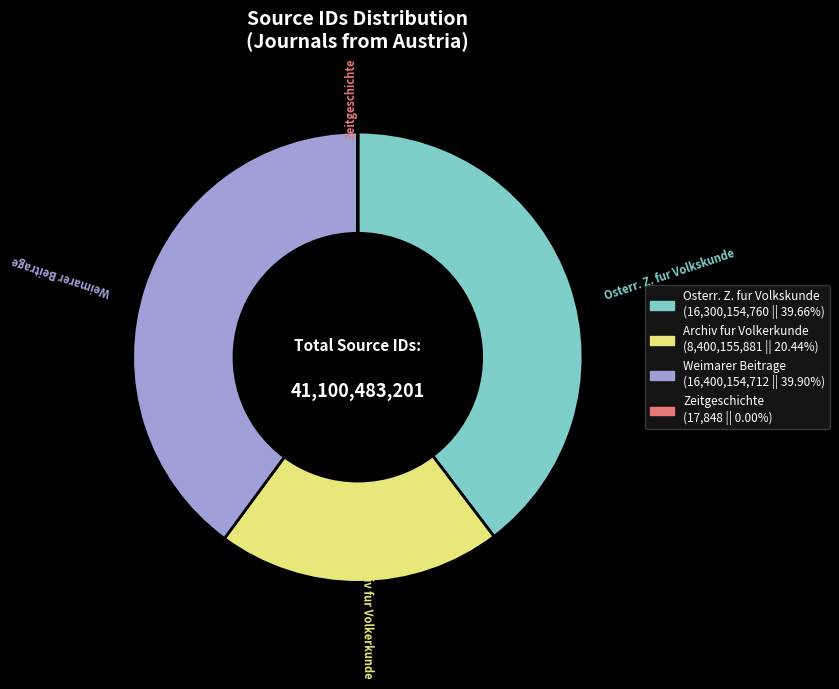

Between Archiv fur Volkerkunde and Weimarer Beitrage, which is larger?

Weimarer Beitrage